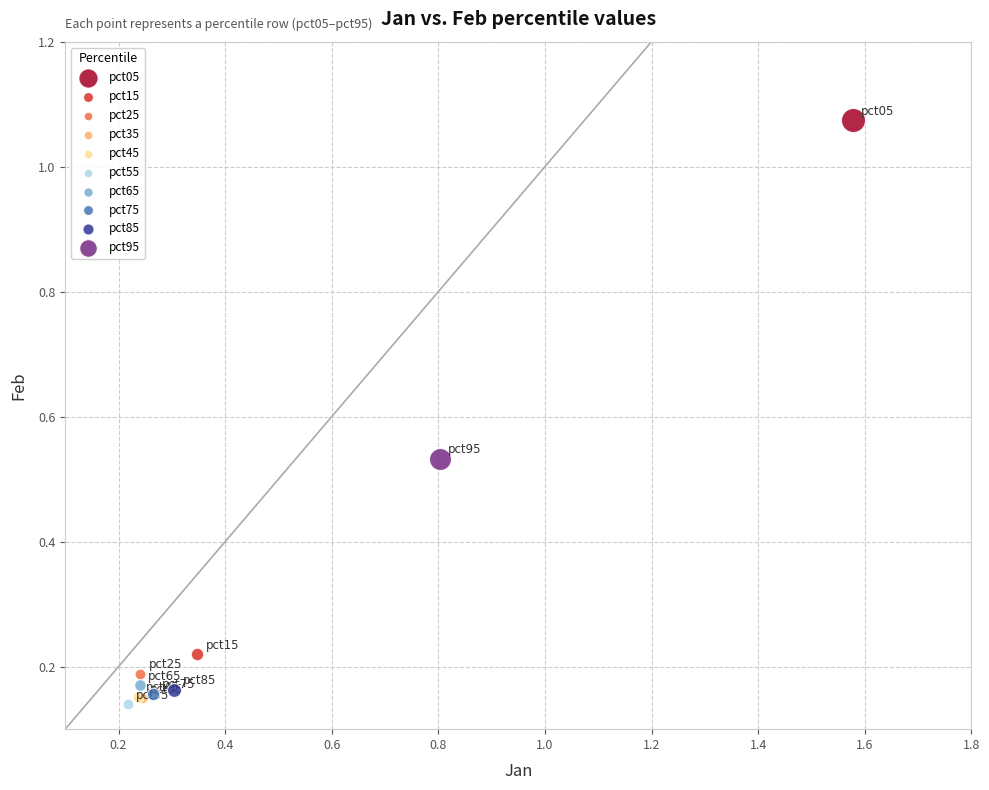

Which series reaches the maximum Y coordinate?

pct05